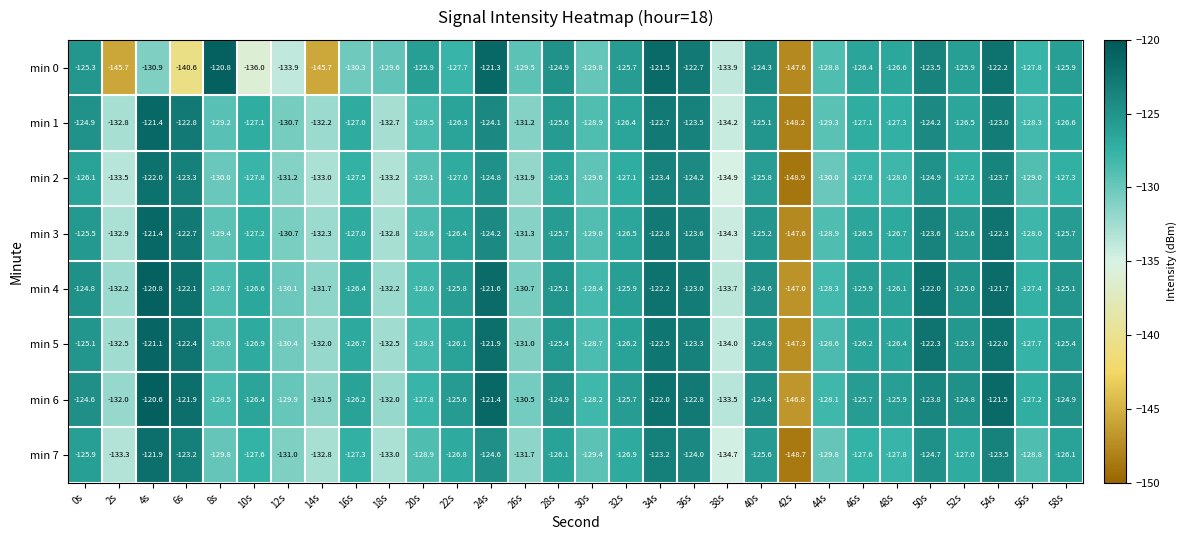

Where does the min 3 series first go above -126?

0s